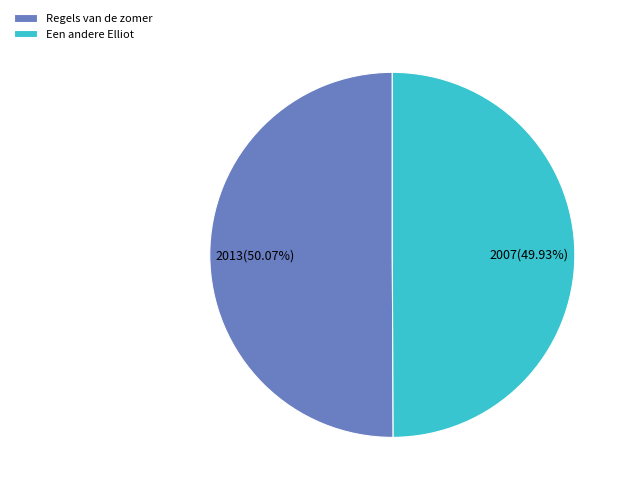

Is there any slice that represents more than half of the pie?

Yes